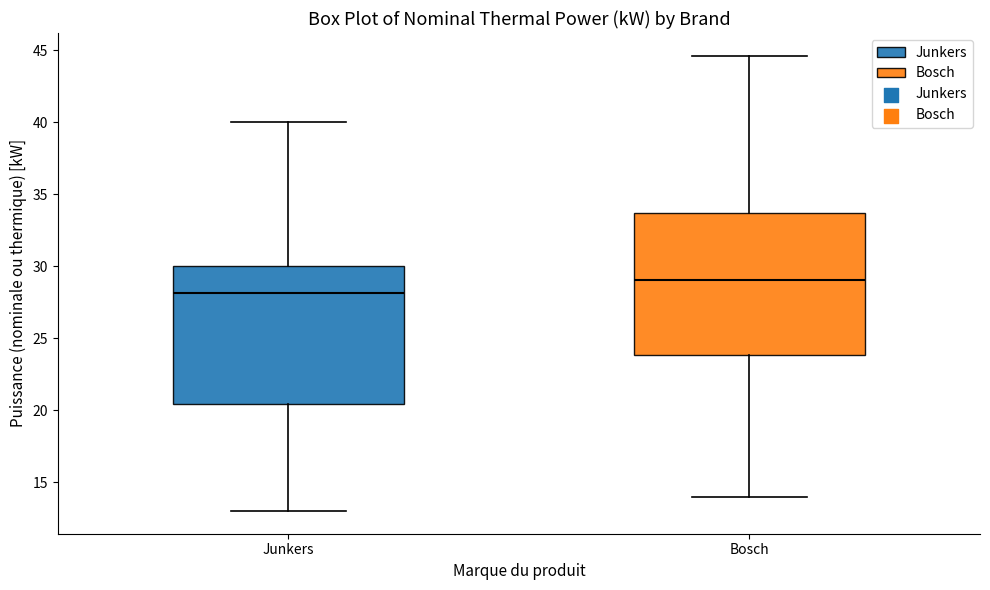

Reading left to right, read every box against the y-axis: the position of its median line, the range the box covers, and the ends of its whiskers. The values are not printed on the chart, so give them approximately, as read against the axis.

Junkers: median 28.0, box 20.5 to 30.0, whiskers 13.0 to 40.0
Bosch: median 29.0, box 24.0 to 33.5, whiskers 14.0 to 44.5